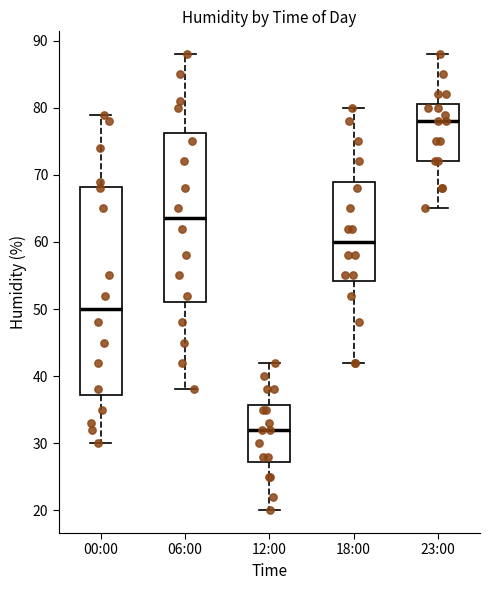

Where does the upper whisker of the box for 12:00 end on the y-axis? The values are not printed on the chart, so give them approximately, as read against the axis.

42